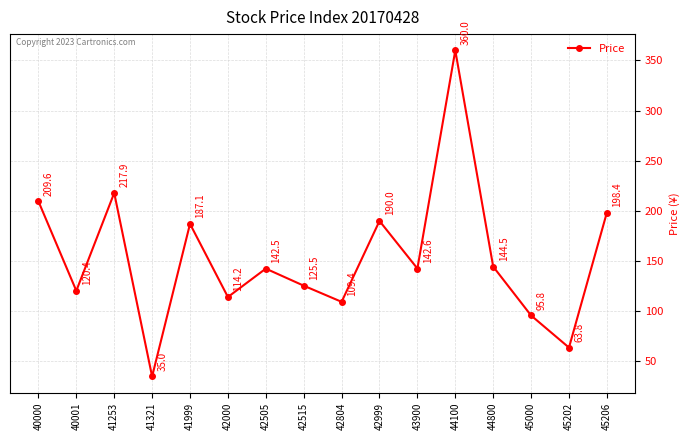

What is the value of the 16th point from the left?

198.4